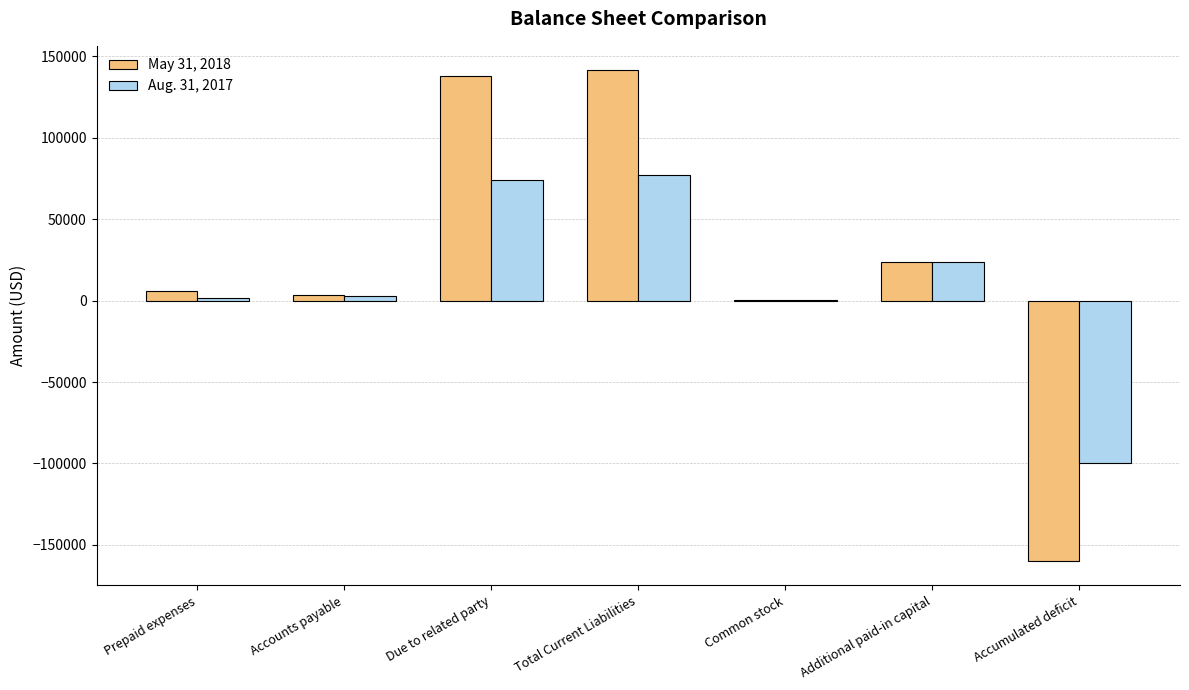

Count the number of categories in the chart.

7